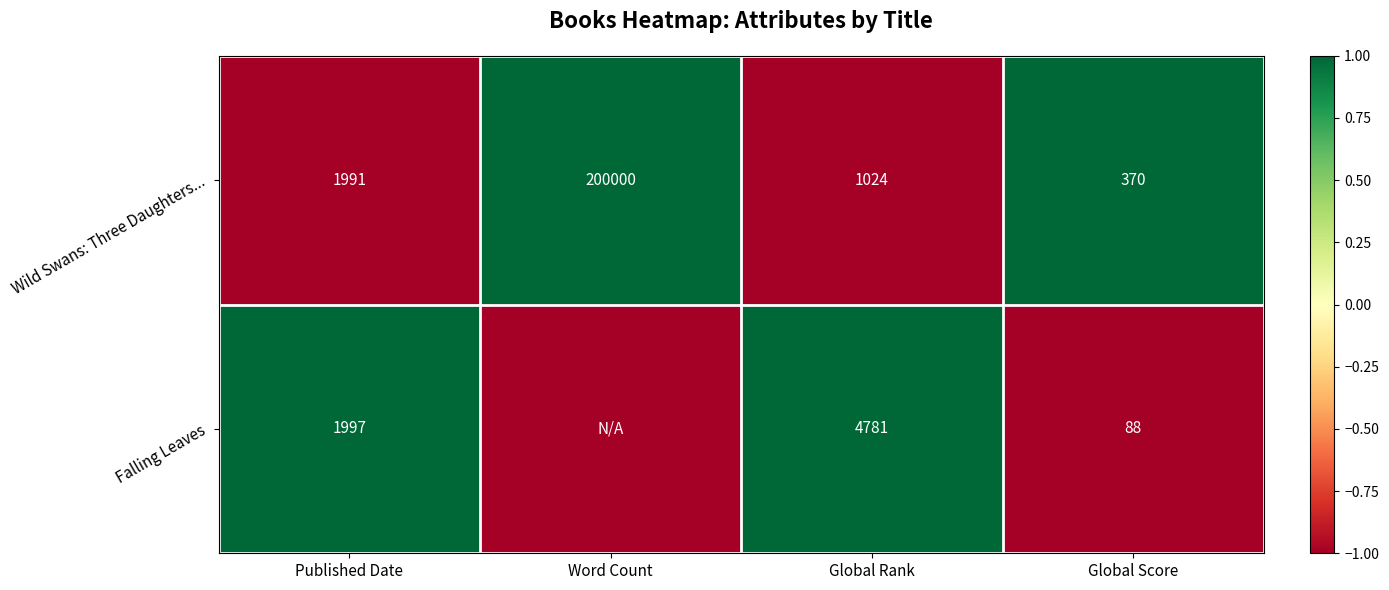

At Published Date, list the series in order from smallest to largest.

Wild Swans: Three Daughters..., Falling Leaves